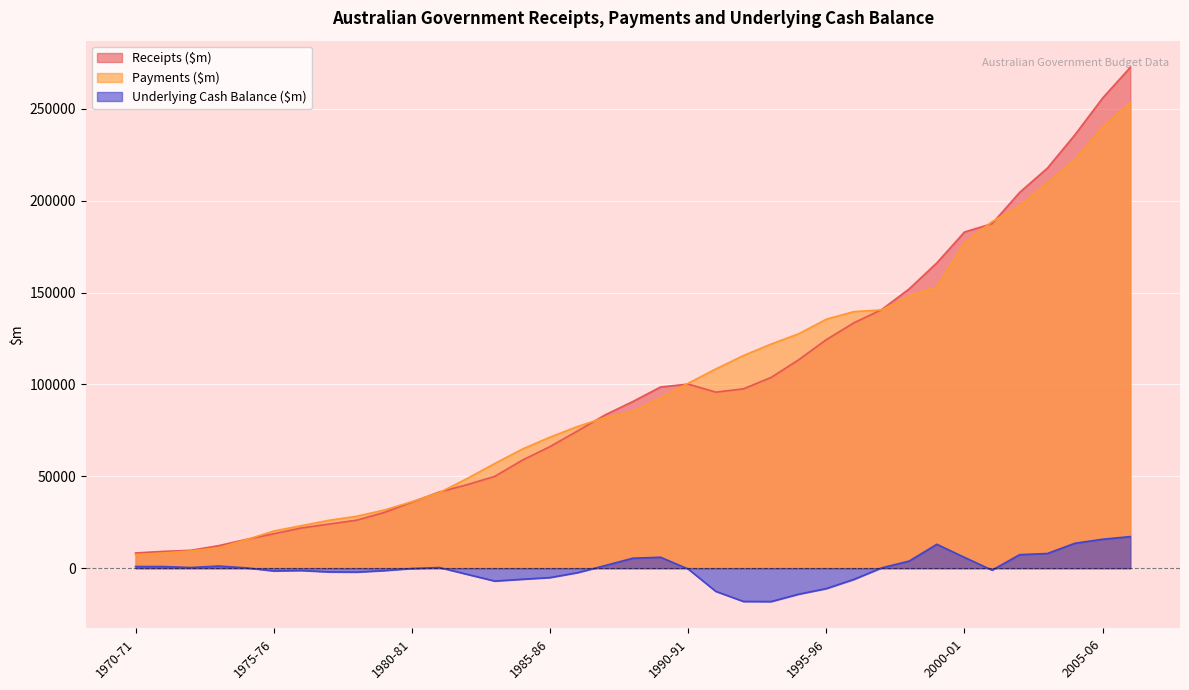

True or false: Payments ($m) and Underlying Cash Balance ($m) intersect in this chart.

False